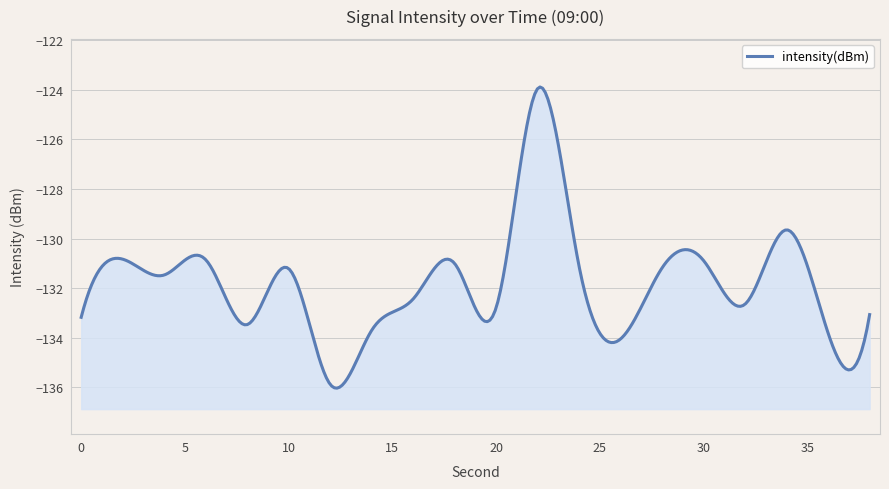

What is the difference between the values at 2 and 32?

1.8